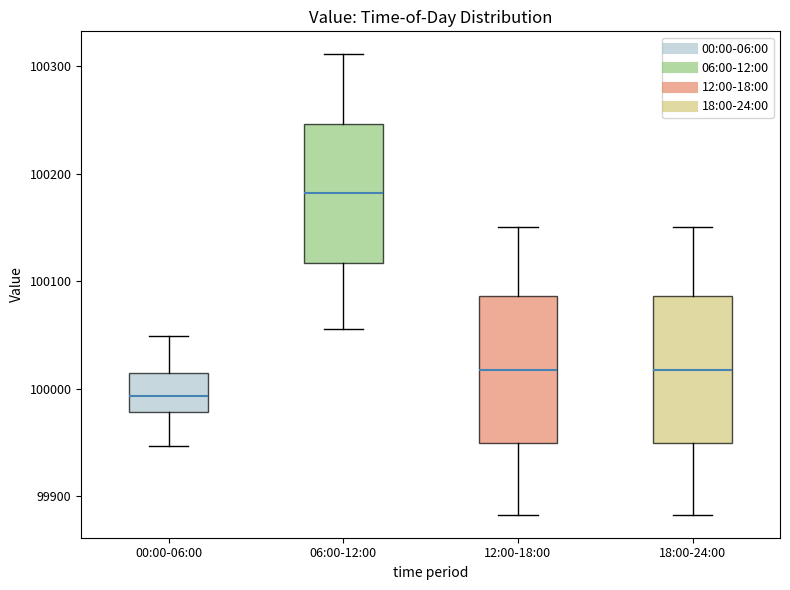

Reading left to right, transcribe this box plot: for each box, give where its median line is, the range the box spans, and where its two whiskers end, as read against the y-axis. The values are not printed on the chart, so give them approximately, as read against the axis.

00:00-06:00: median 99990, box 99980 to 100010, whiskers 99950 to 100050
06:00-12:00: median 100180, box 100120 to 100250, whiskers 100060 to 100310
12:00-18:00: median 100020, box 99950 to 100090, whiskers 99880 to 100150
18:00-24:00: median 100020, box 99950 to 100090, whiskers 99880 to 100150